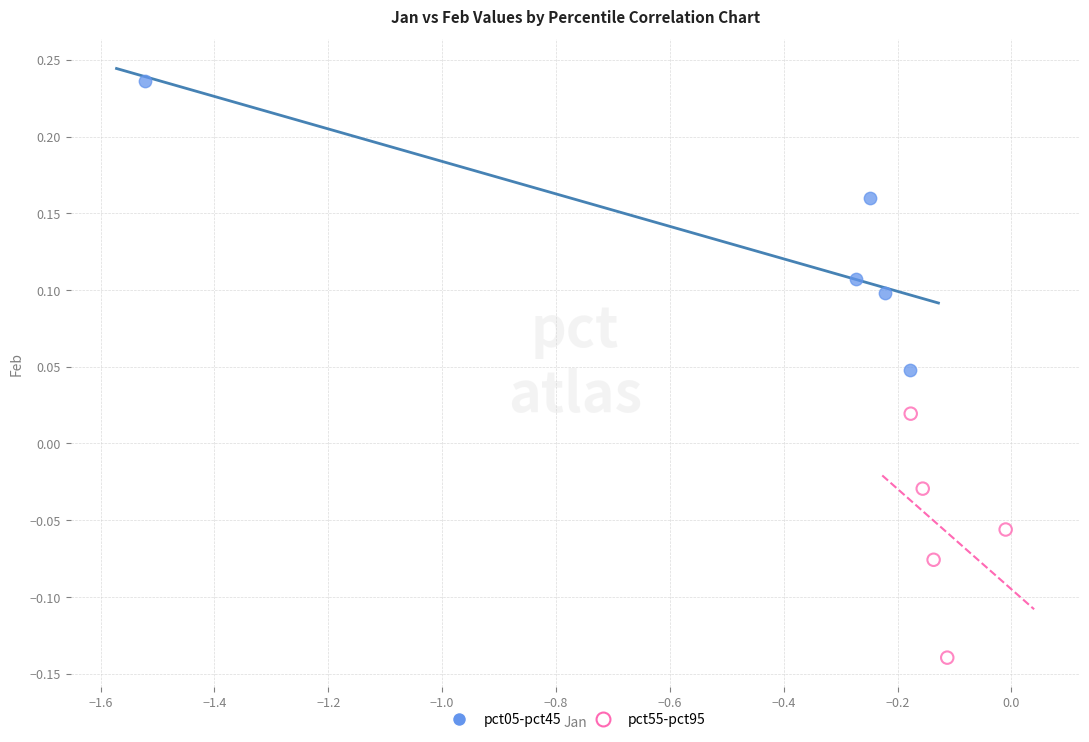

Which series reaches the maximum Y coordinate?

pct05-pct45